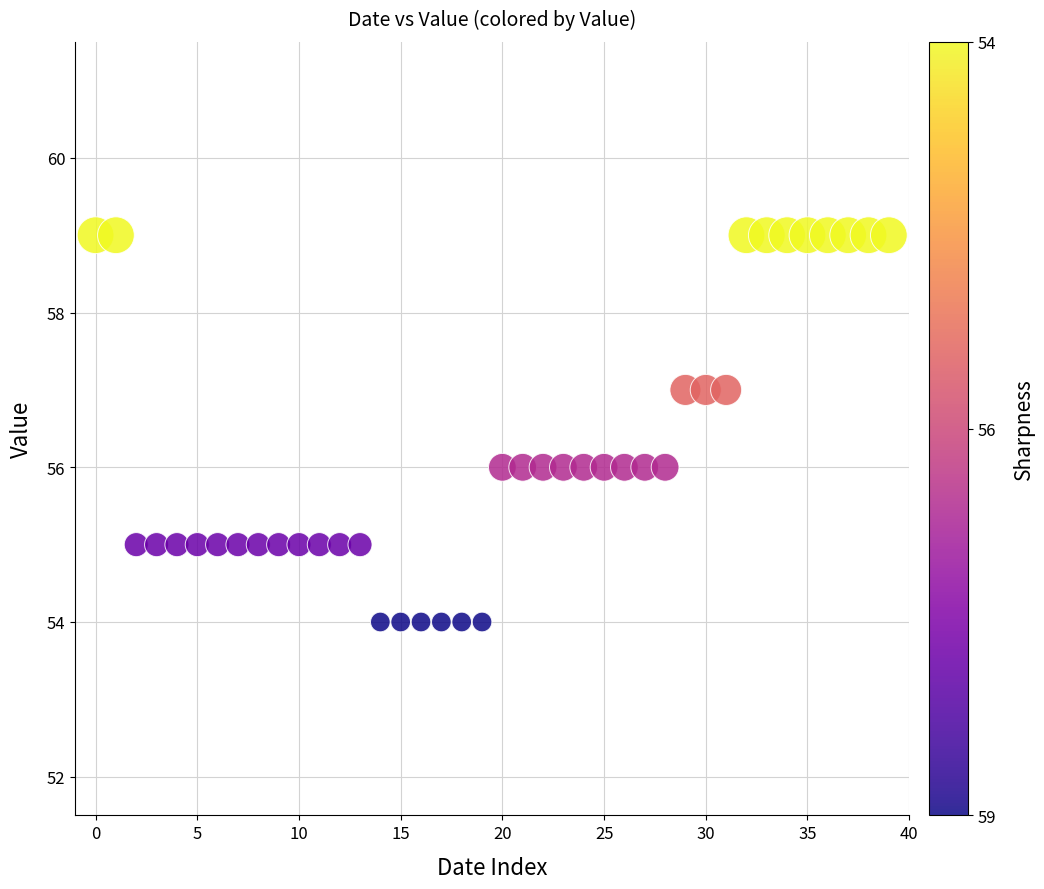

What is the range of Y values (max minus min)?

5